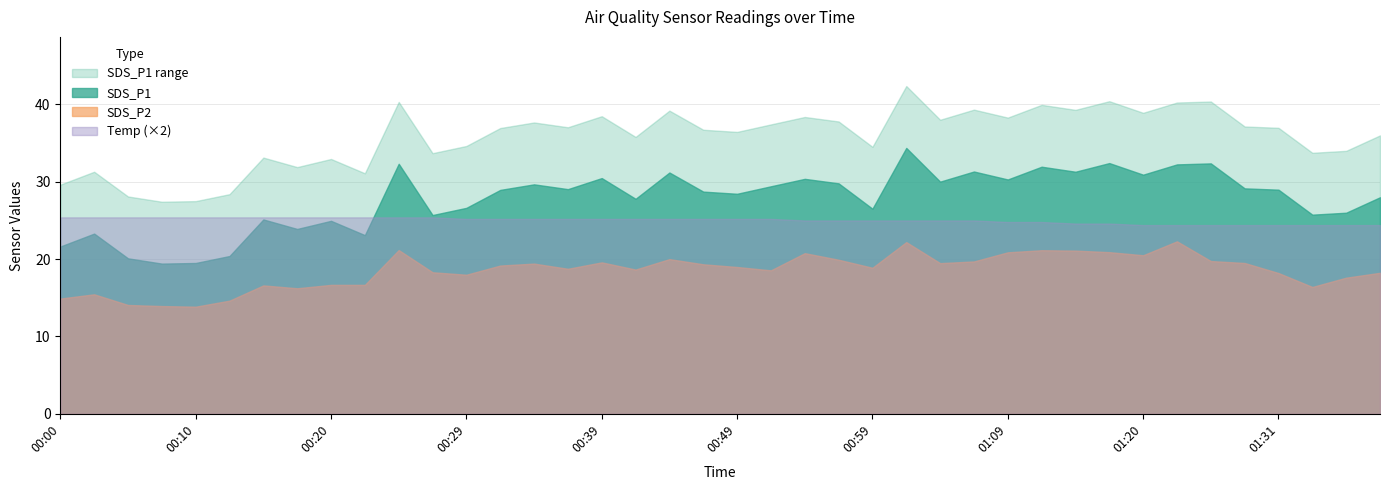

What are all the series names shown in the legend?

SDS_P1 range, SDS_P1, SDS_P2, Temp (×2)